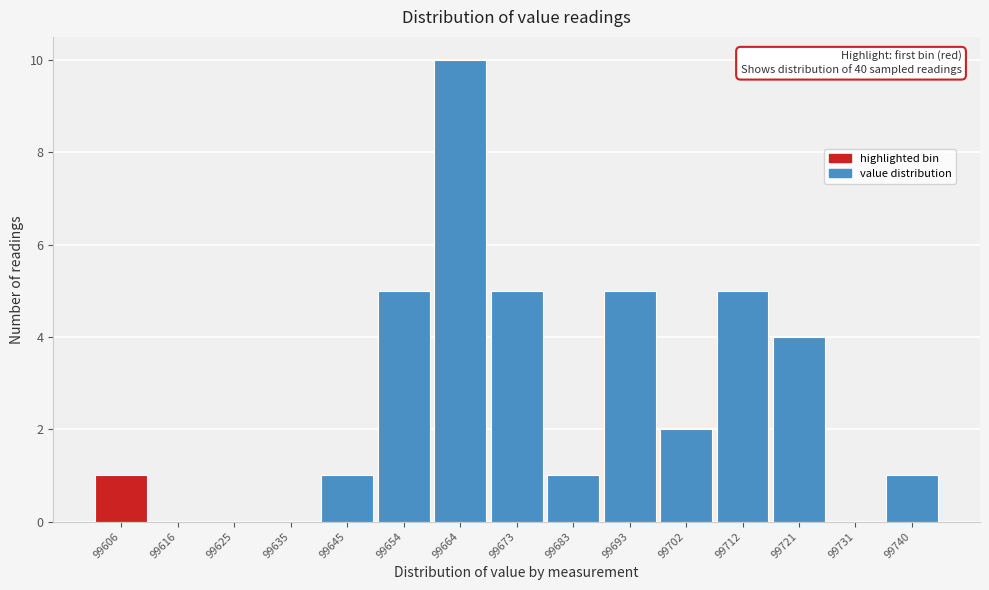

Reading right to left, transcribe all the data shown in this chart.

99740=1	99731=0	99721=4	99712=5	99702=2	99693=5	99683=1	99673=5	99664=10	99654=5	99645=1	99635=0	99625=0	99616=0	99606=1